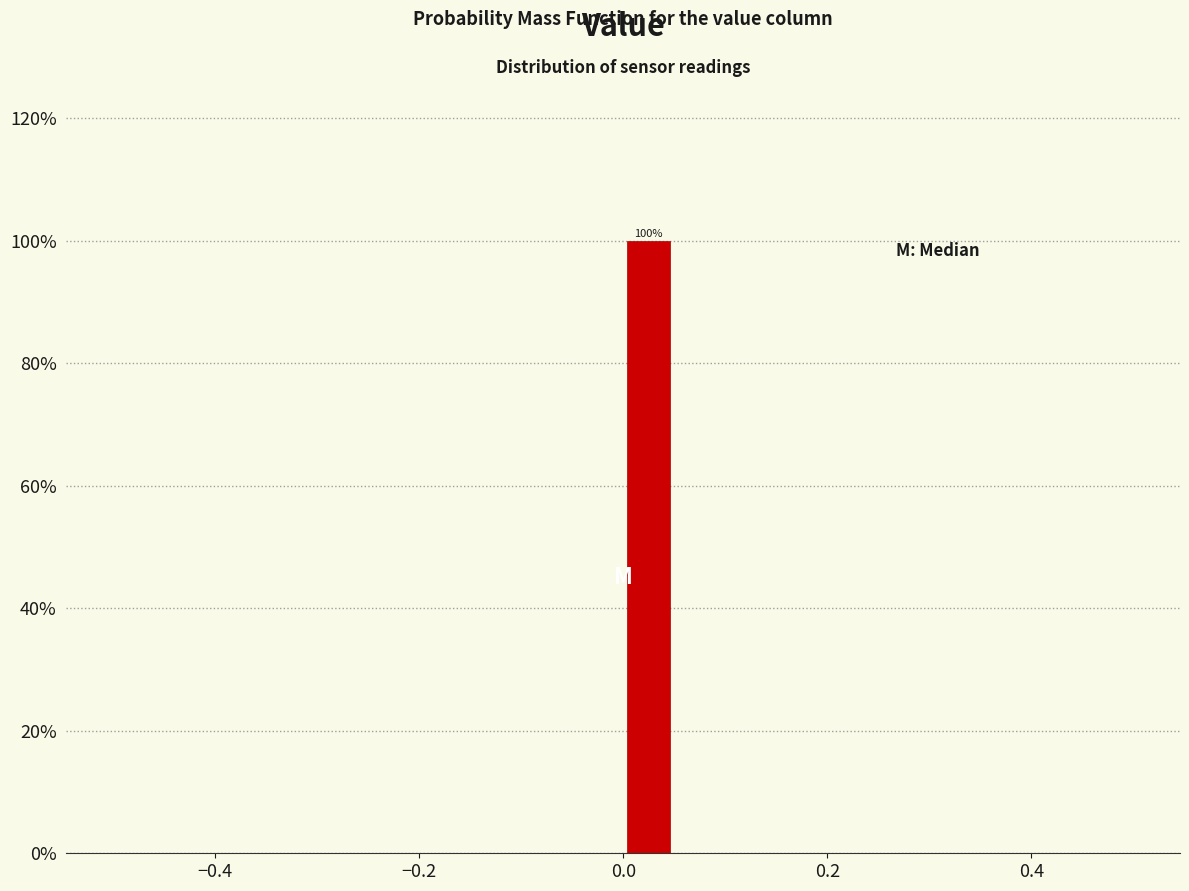

Around what value on the x-axis is the tallest bar? Give the approximate position of its centre, as read against the axis.

0.02